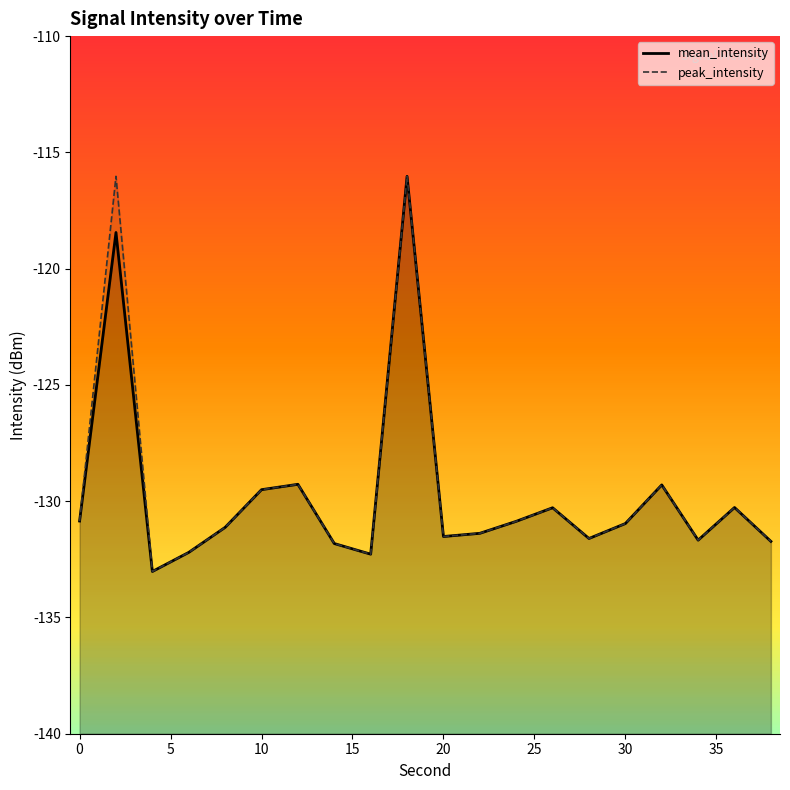

What is the maximum value for mean_intensity?

-116.0